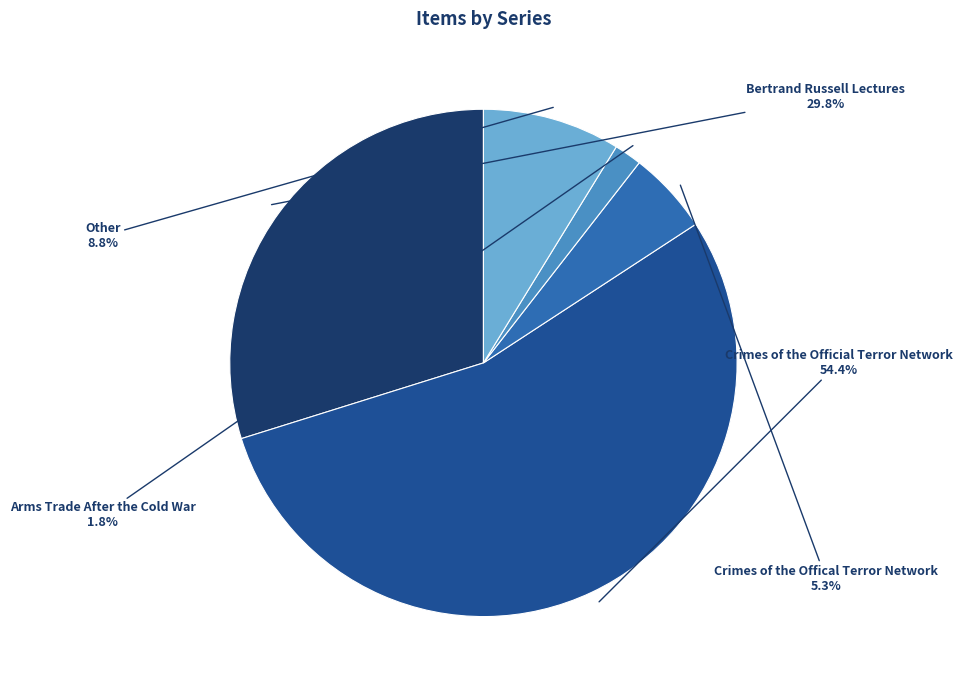

Between Crimes of the Official Terror Network and Arms Trade After the Cold War, which is larger?

Crimes of the Official Terror Network